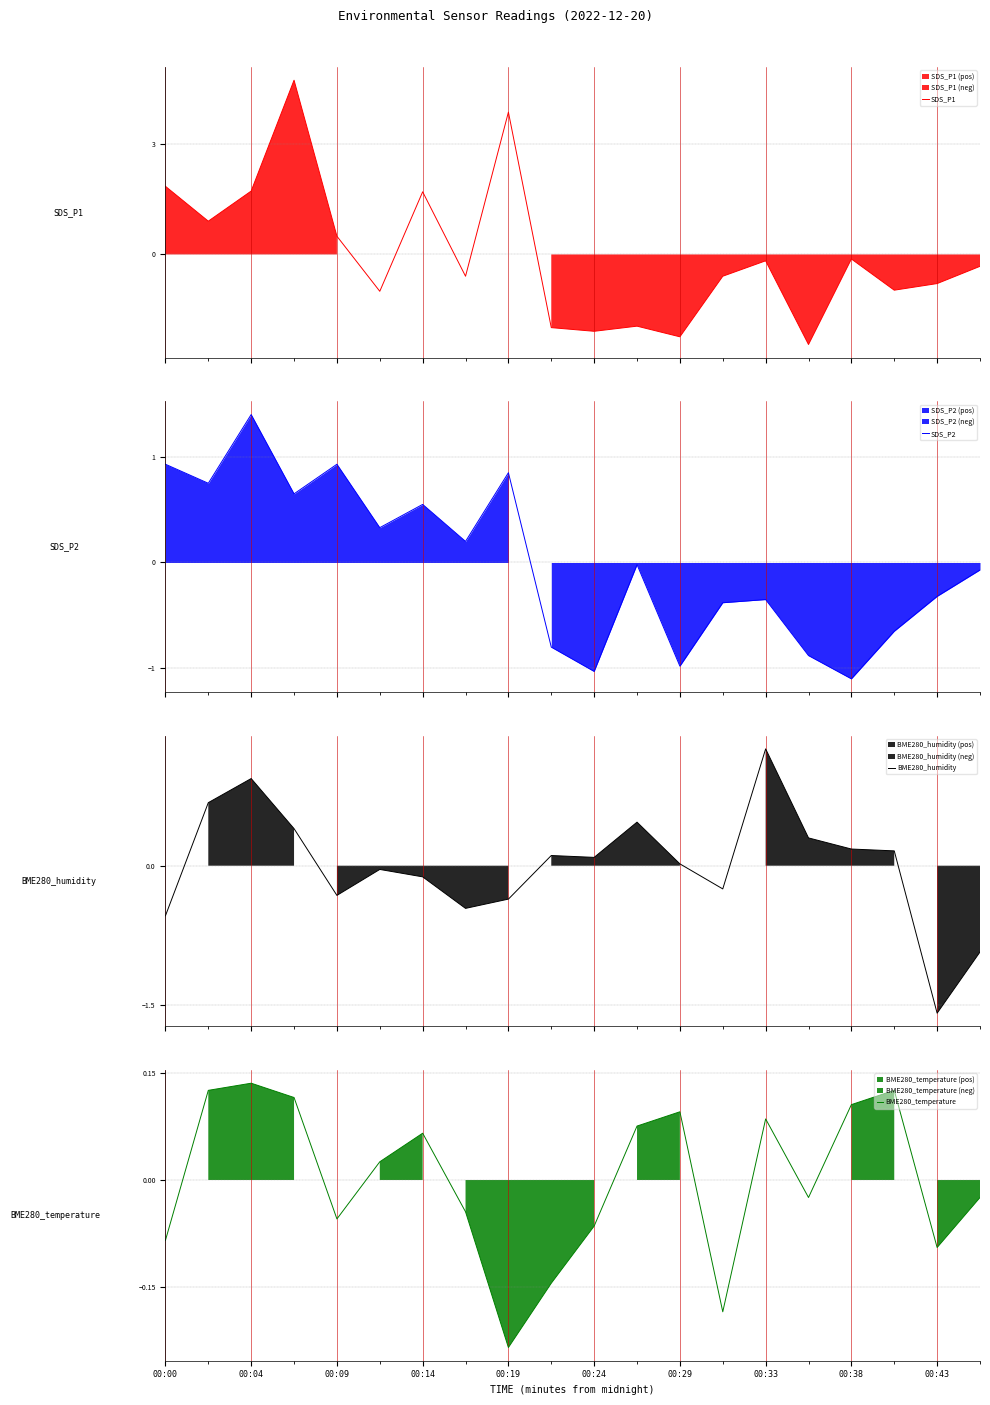

What is the lowest value of the SDS_P1 series?

-2.5